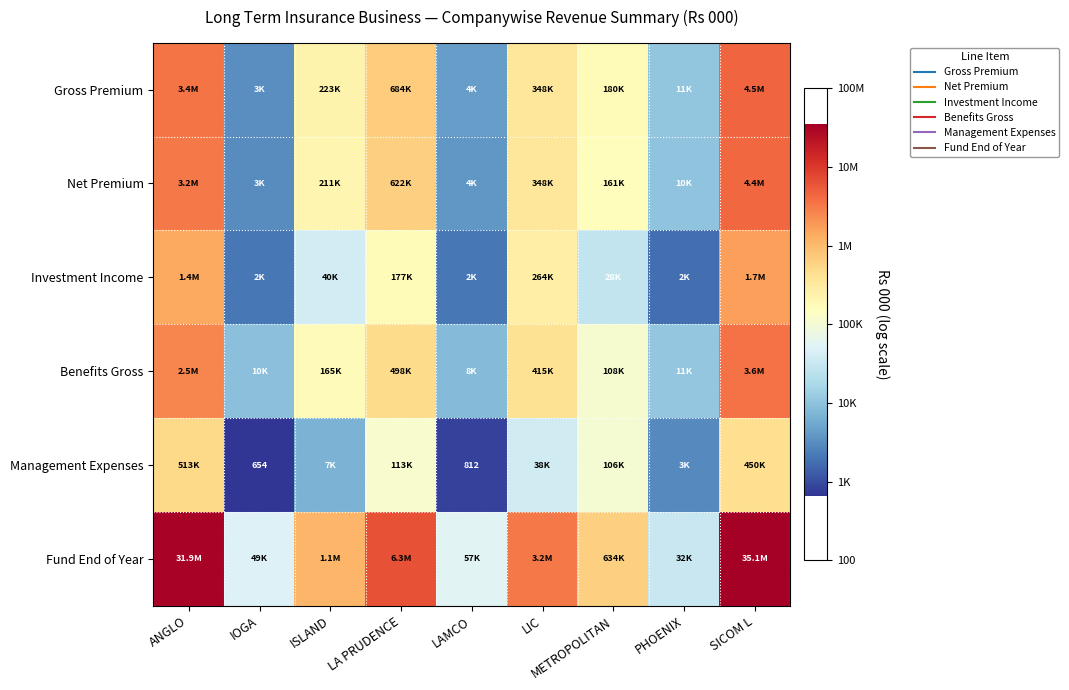

Rank the series by their maximum value, from highest to lowest.

Fund End of Year, Gross Premium, Net Premium, Benefits Gross, Investment Income, Management Expenses